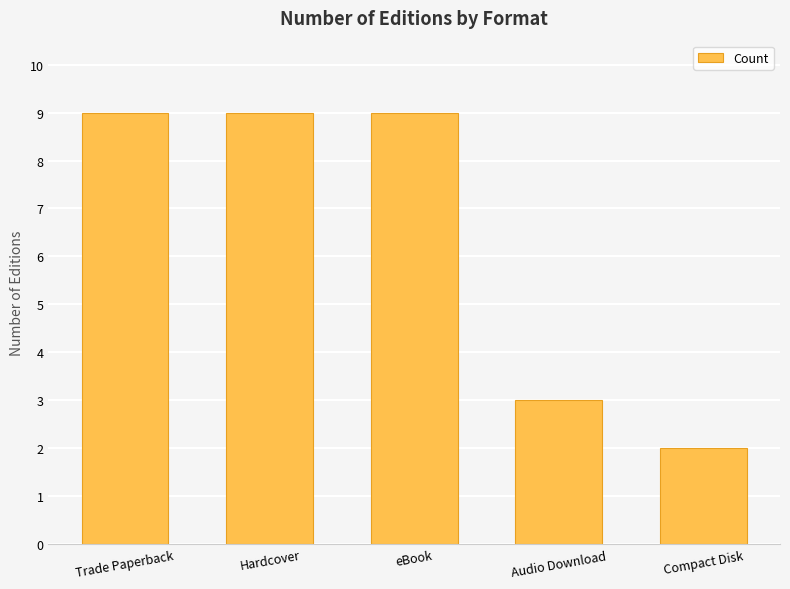

How many distinct data groups are displayed?

1